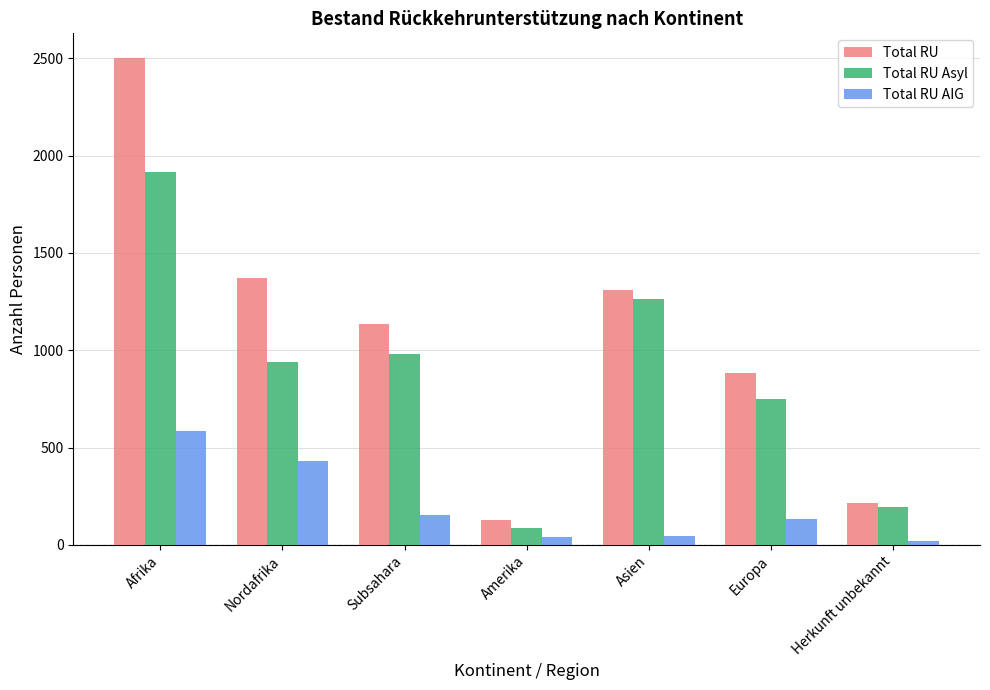

What is the difference between the maximum and minimum values in the Total RU series?

2376